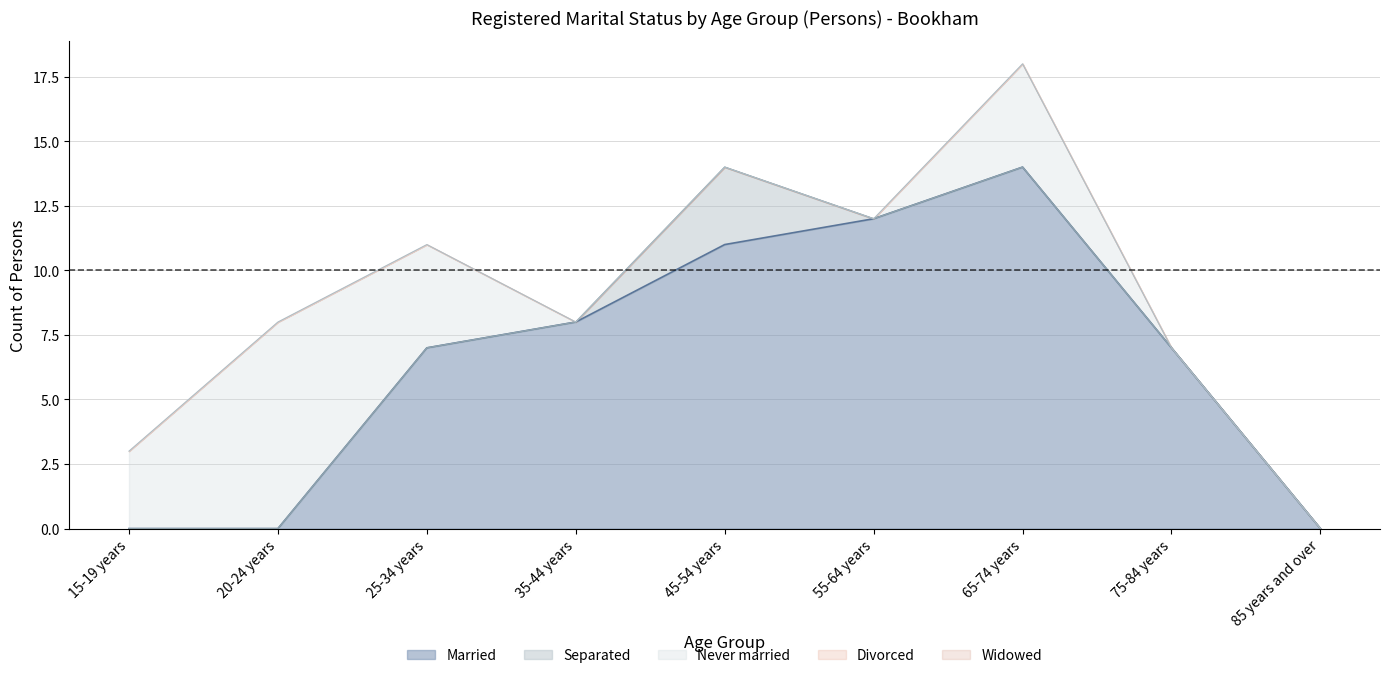

At which label does Married first exceed 7?

35-44 years